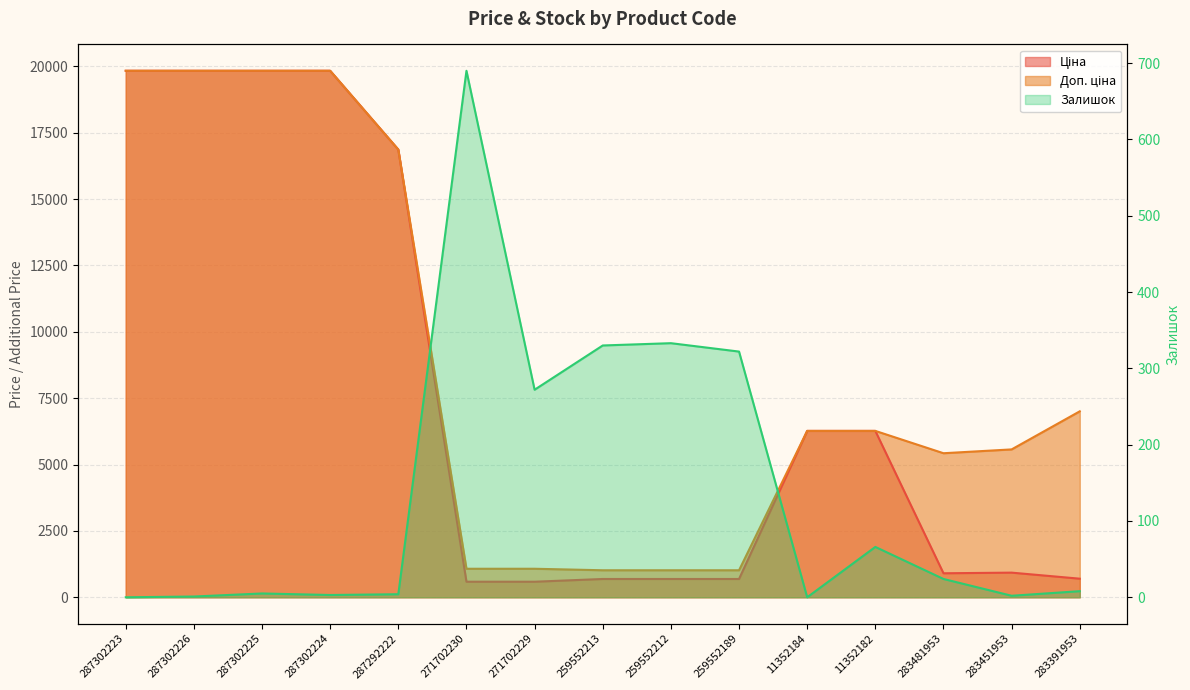

List the labels in order of Доп. ціна value, smallest first.

259552213, 259552212, 259552189, 271702230, 271702229, 283481953, 283451953, 11352184, 11352182, 283391953, 287292222, 287302223, 287302226, 287302225, 287302224